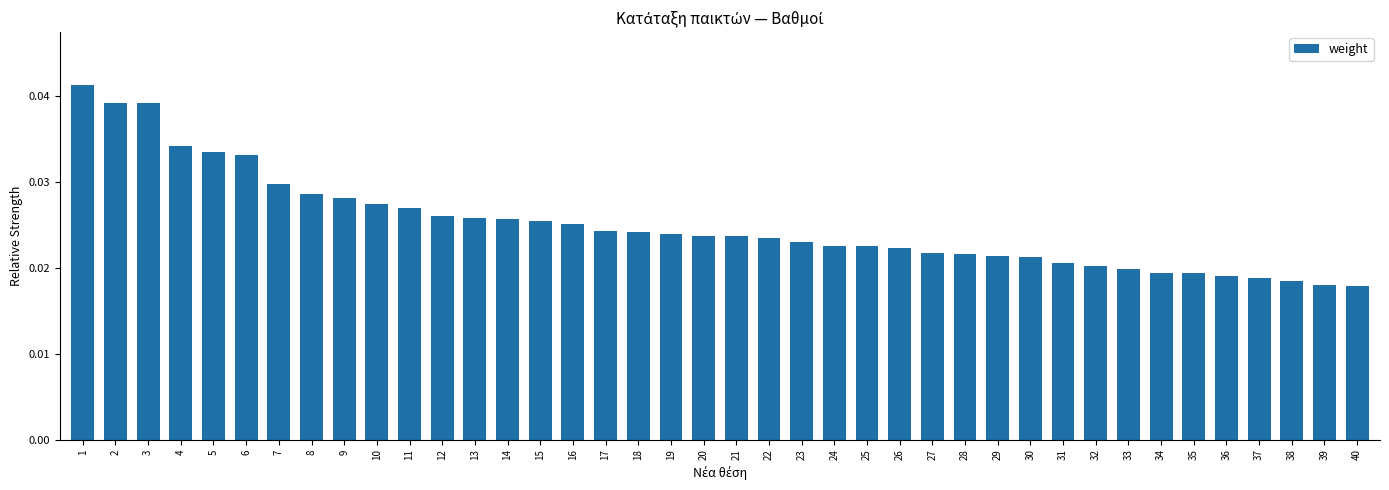

Which has a higher value, 3 or 7?

3